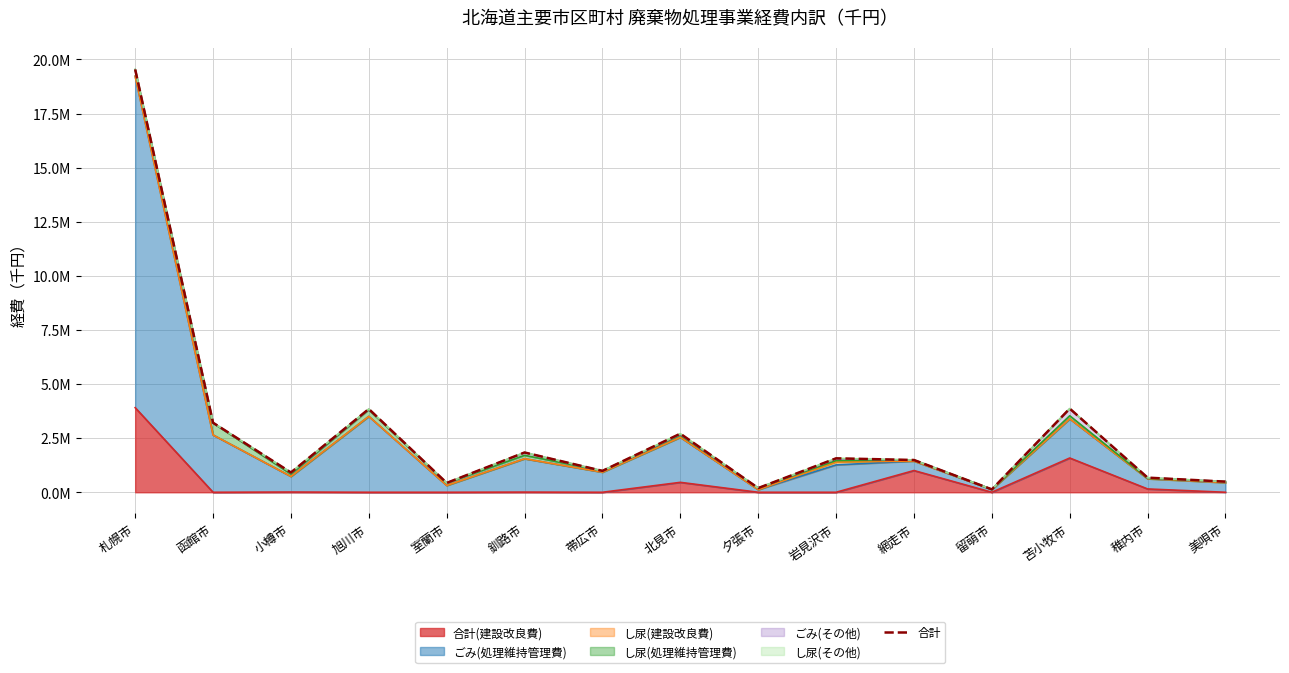

List the labels in order of value, smallest first.

留萌市, 夕張市, 室蘭市, 美唄市, 稚内市, 小樽市, 帯広市, 網走市, 岩見沢市, 釧路市, 北見市, 函館市, 旭川市, 苫小牧市, 札幌市